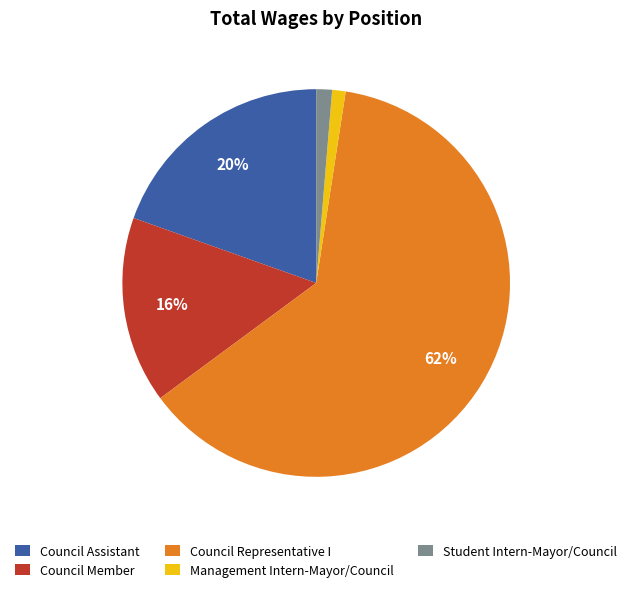

Does any single category account for the majority?

Yes